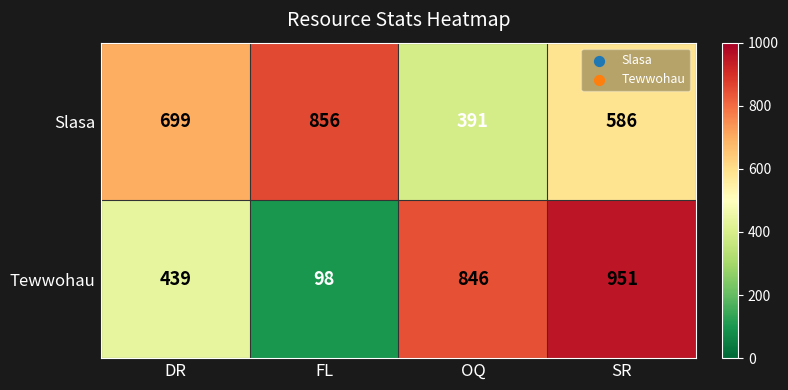

Reading left to right, list all the values displayed in this chart.

Slasa: DR=699	FL=856	OQ=391	SR=586
Tewwohau: DR=439	FL=98	OQ=846	SR=951